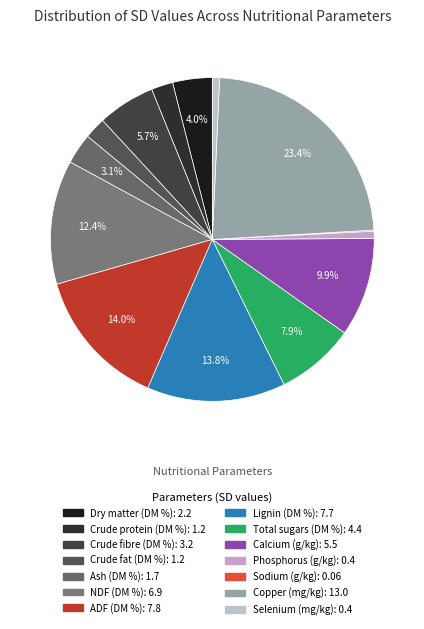

Is the sum of Calcium (g/kg) and Crude fibre (DM %) greater than half?

No